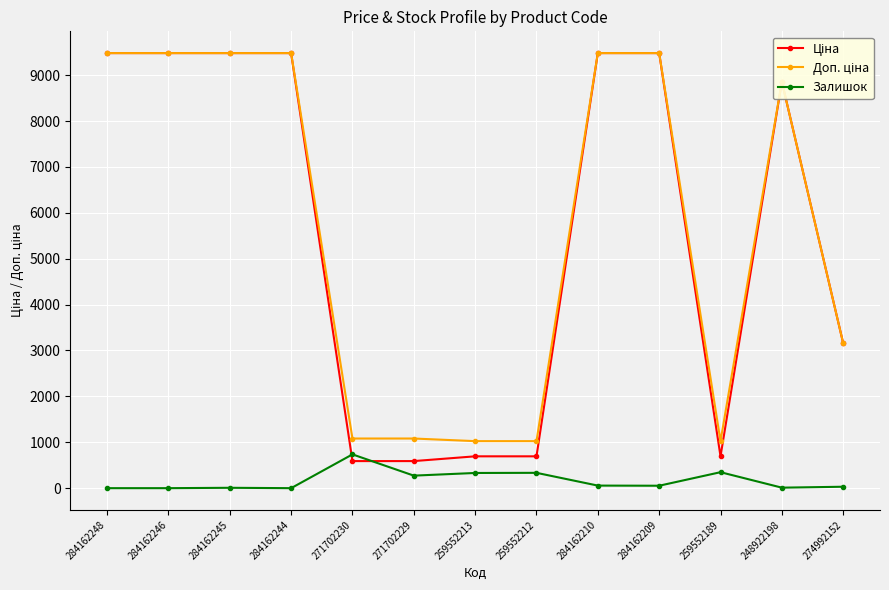

True or false: Залишок has a value of 53.0 at 284162209.

True